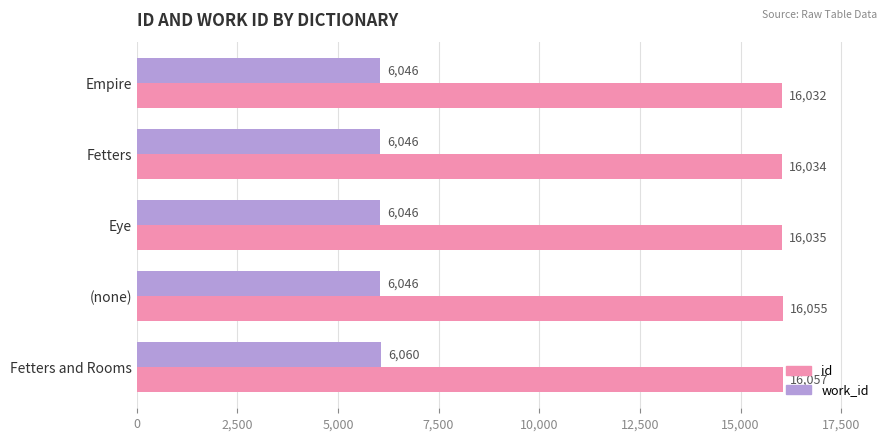

What is the average value of the id series?

16043